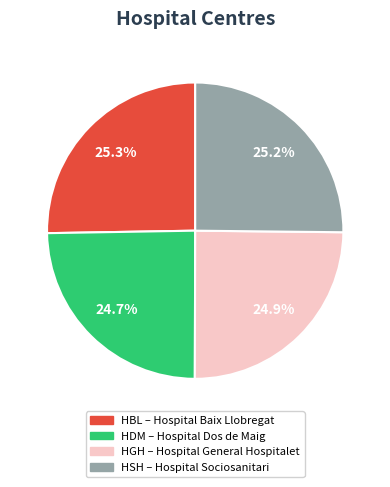

What is the ratio of the value at HDM – Hospital Dos de Maig to the value at HSH – Hospital Sociosanitari?

1.0